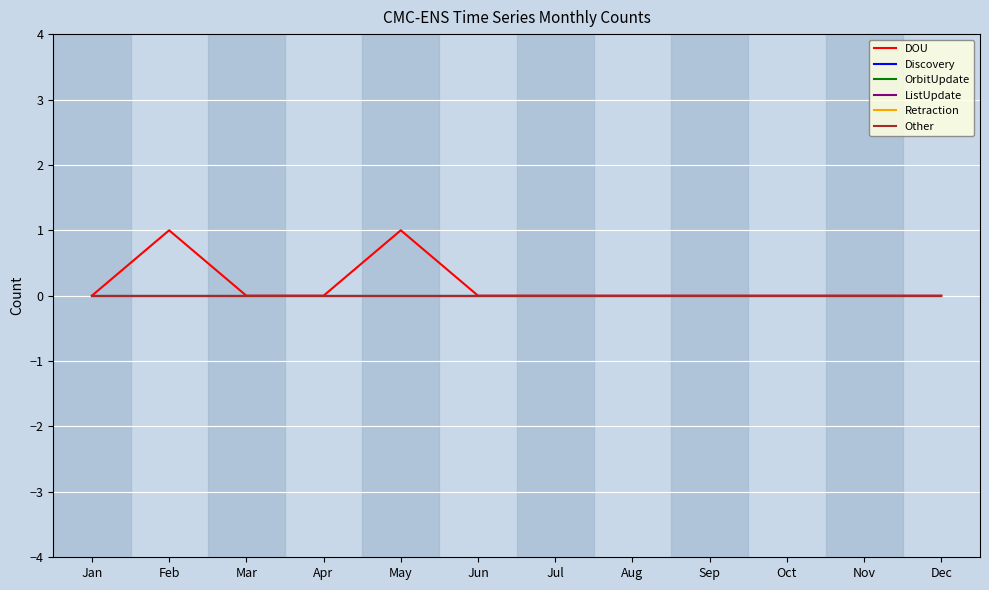

At how many categories does at least one series exceed 0?

2